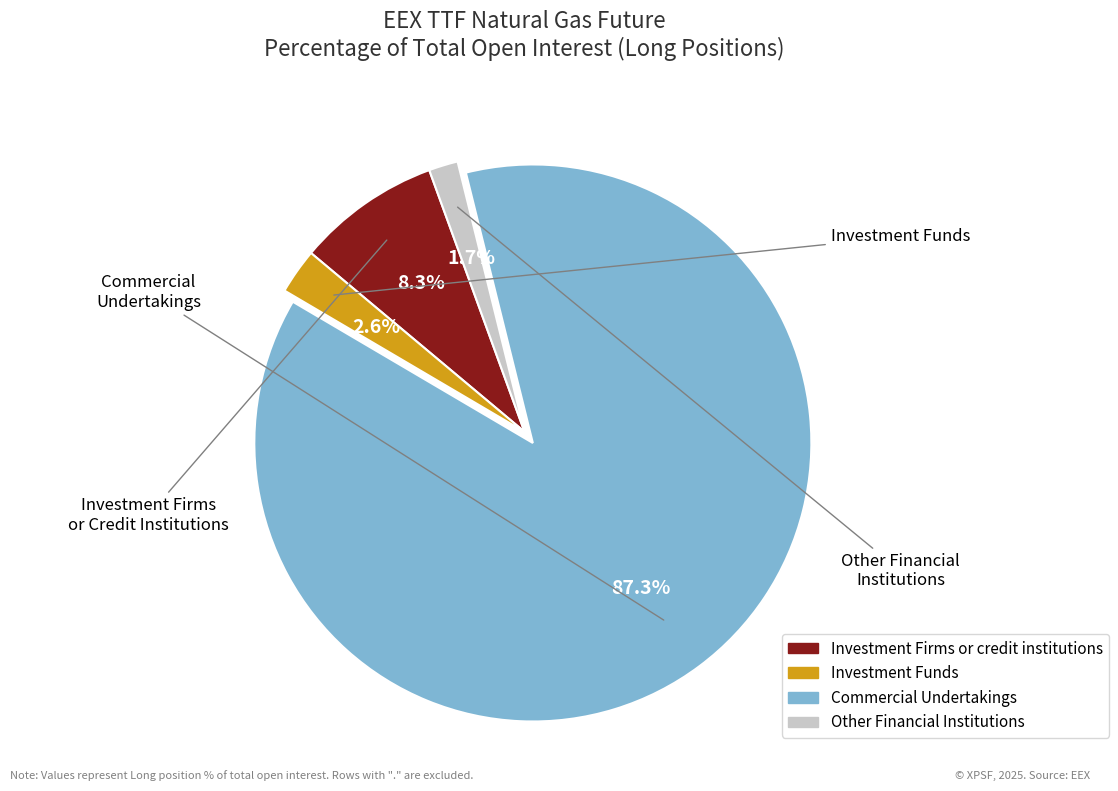

To the nearest percent, what portion does Investment Firms or credit institutions represent?

8%